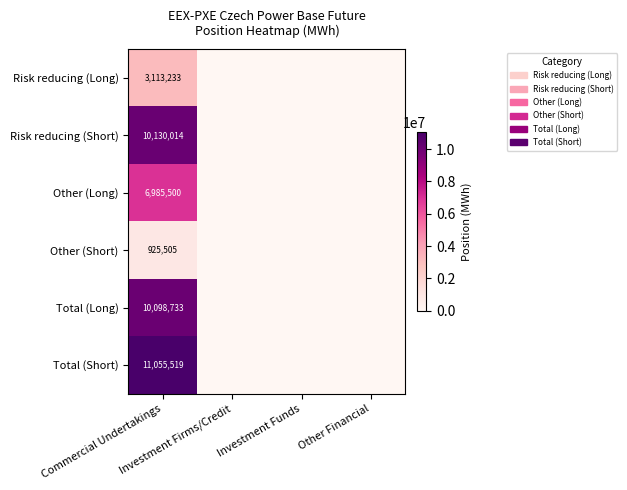

What is the difference between the Total (Long) values at Other Financial and Commercial Undertakings?

10098733